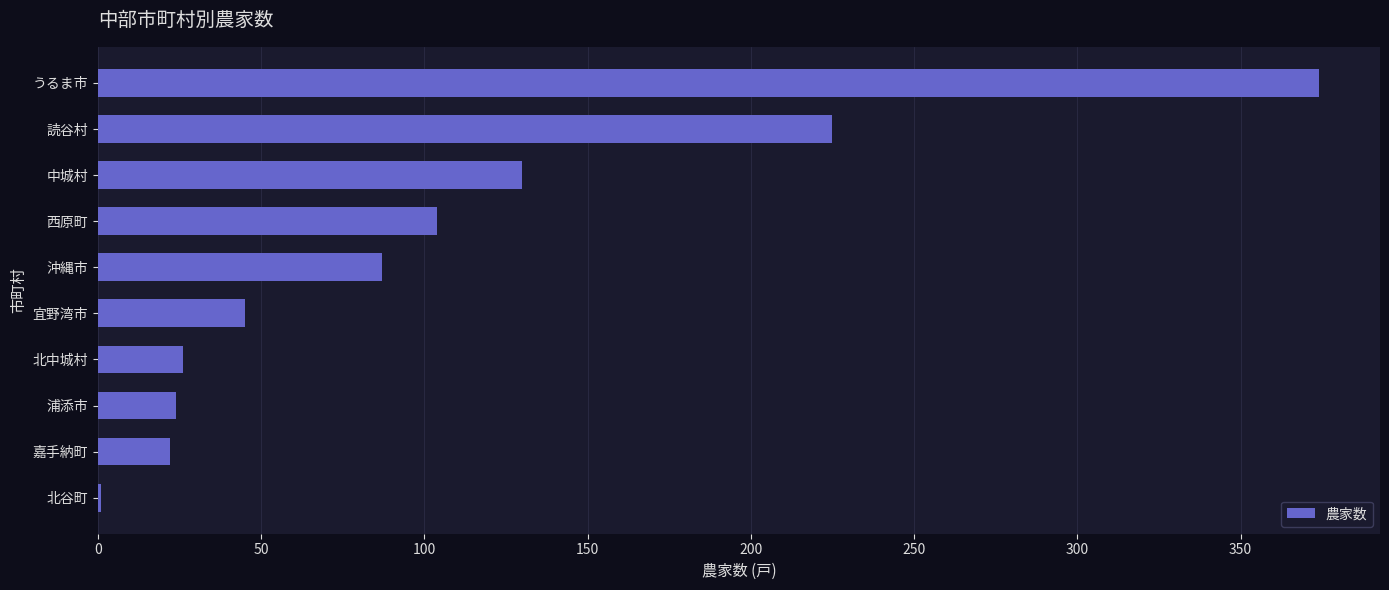

What is the sum of the values at 中城村 and 読谷村?

355